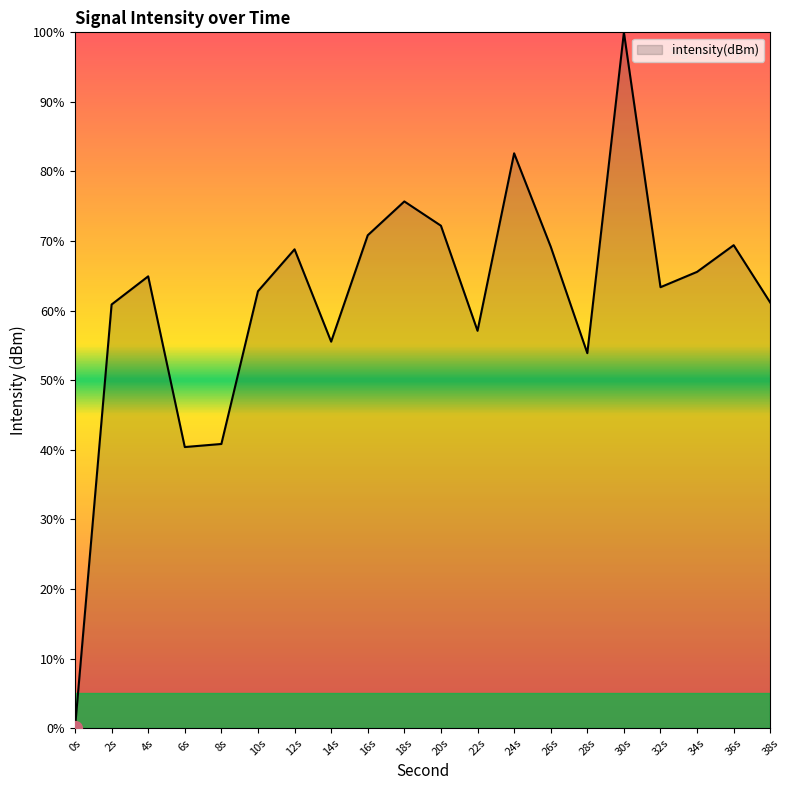

How many lines are shown in the chart?

1